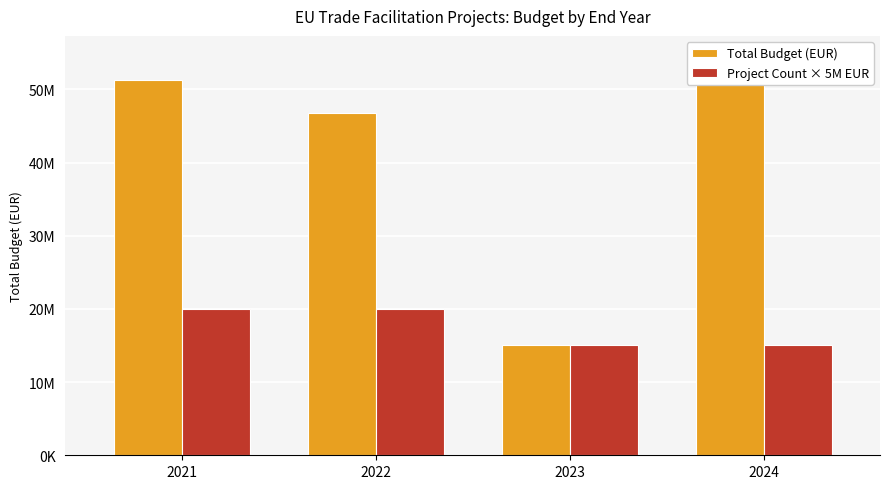

How many bars are there in total?

8